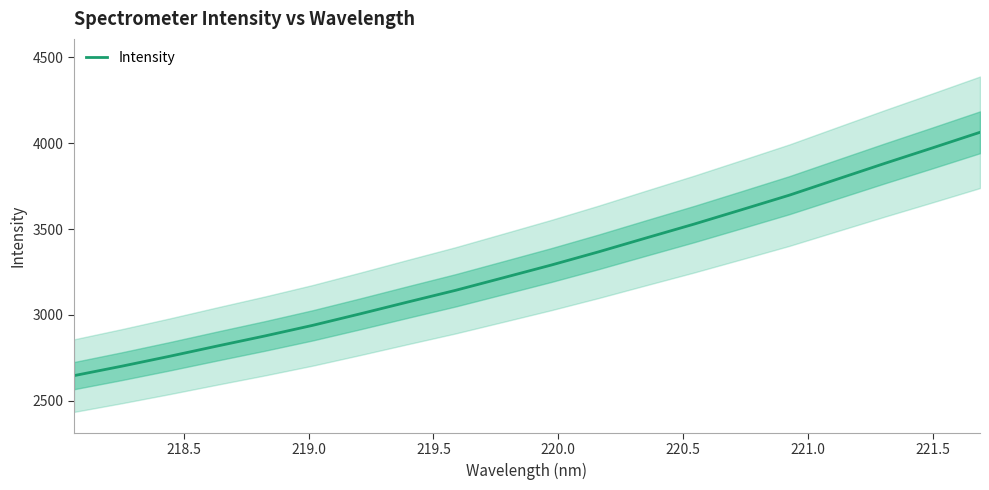

How many lines are shown in the chart?

1